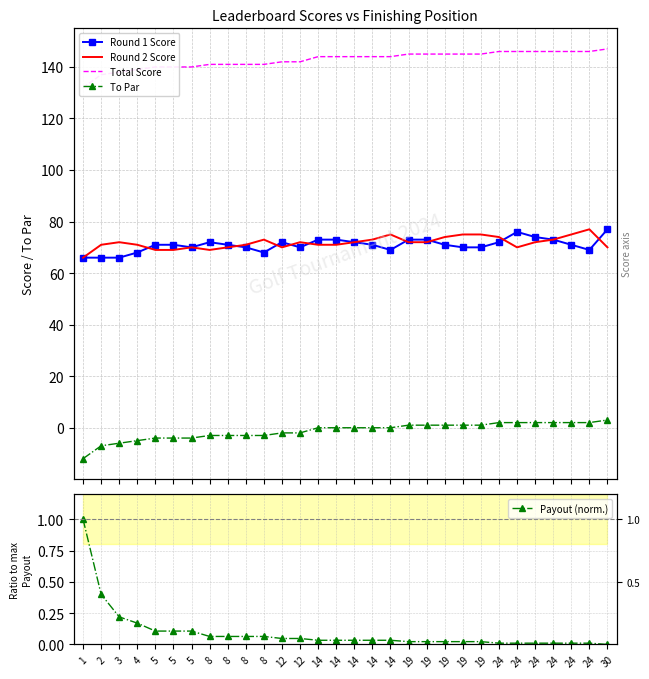

List the series in order of their peak value, highest first.

Total Score, Round 1 Score, Round 2 Score, To Par, Payout (norm.)